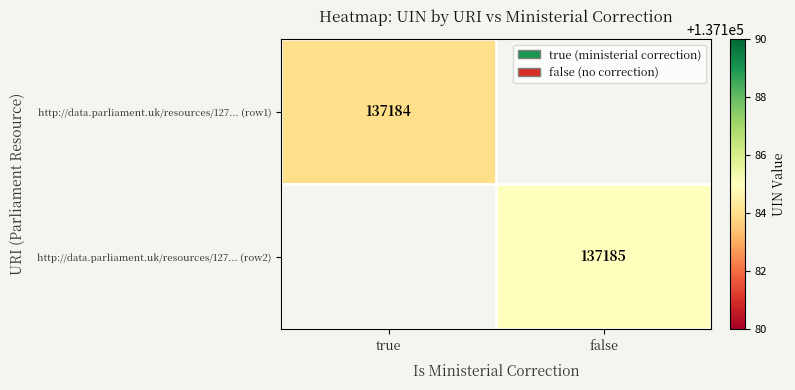

The http://data.parliament.uk/resources/127... (row1) series shows 38894 at true. True or false?

False